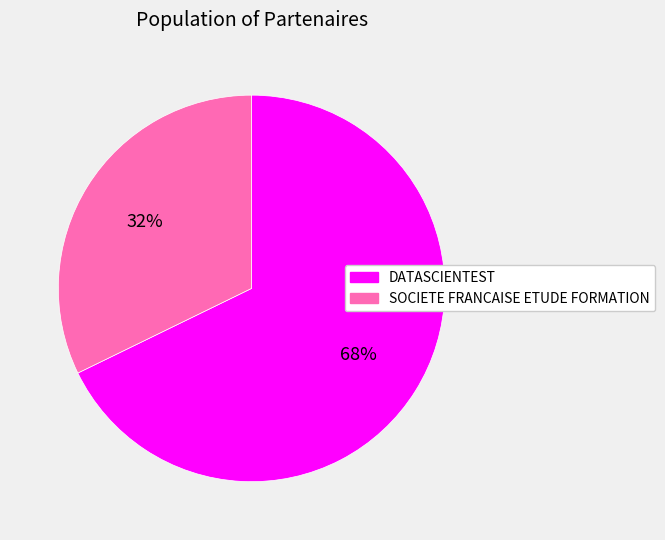

How many slices are in this pie chart?

2